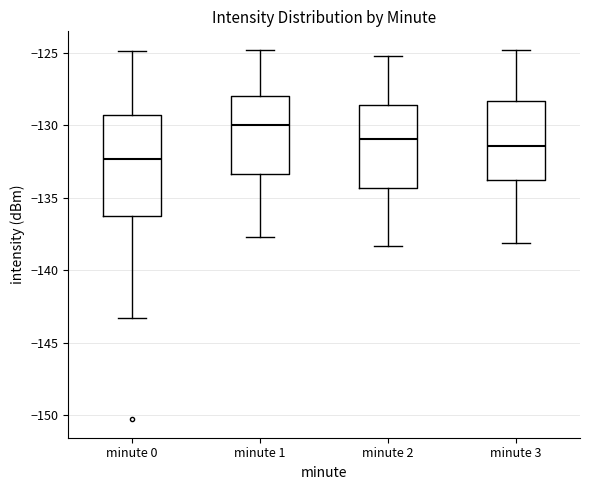

Where is the lower edge of the box for minute 0 on the y-axis? The values are not printed on the chart, so give them approximately, as read against the axis.

-136.5